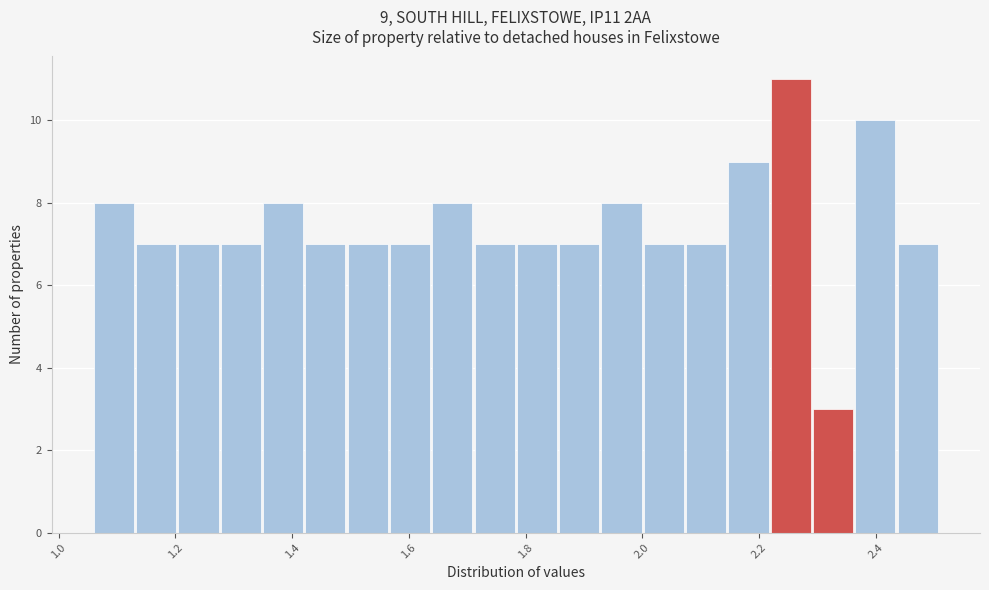

Around what value on the x-axis is the tallest bar? Give the approximate position of its centre, as read against the axis.

2.26